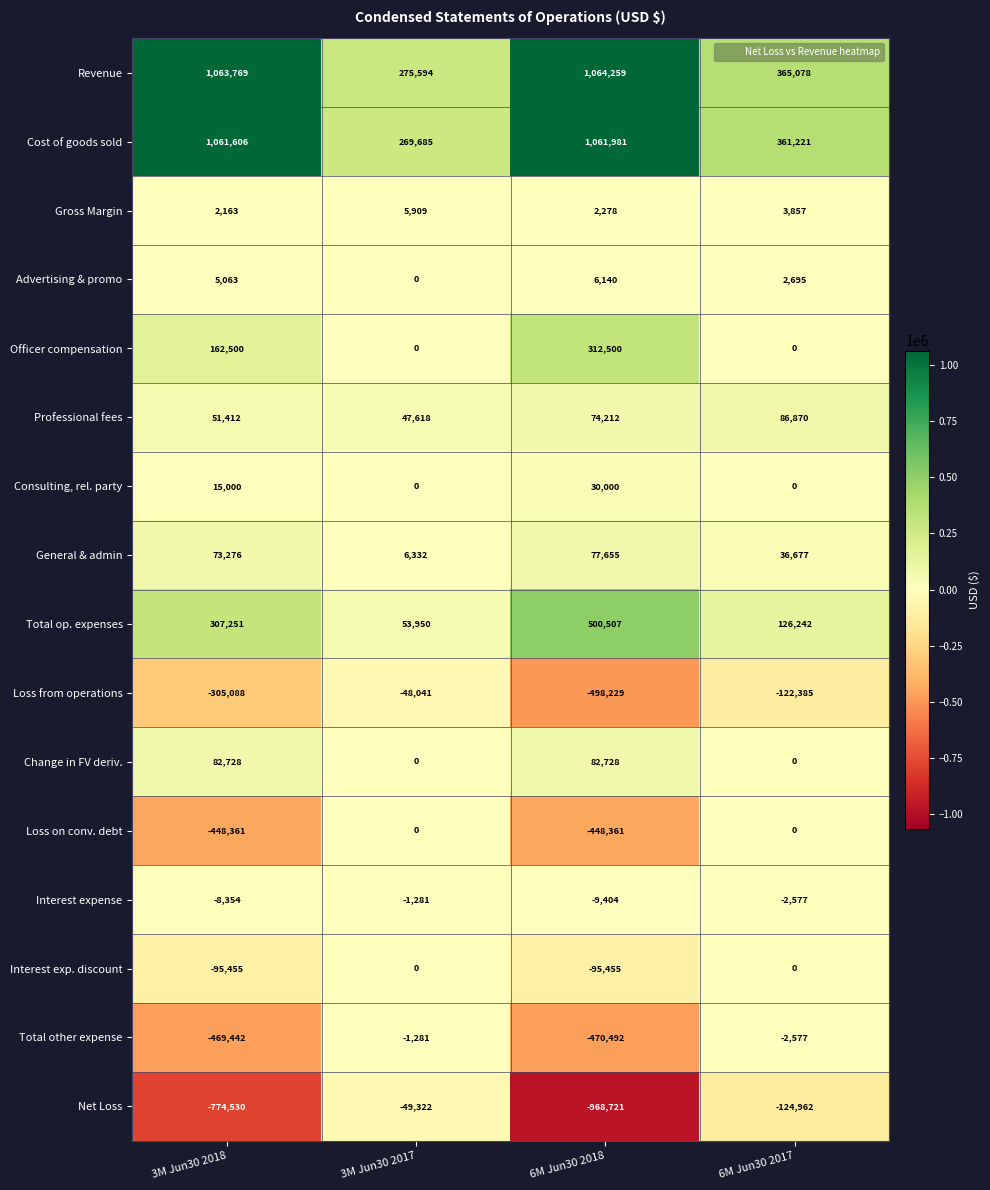

Which label corresponds to the largest value in the chart?

6M Jun30 2018